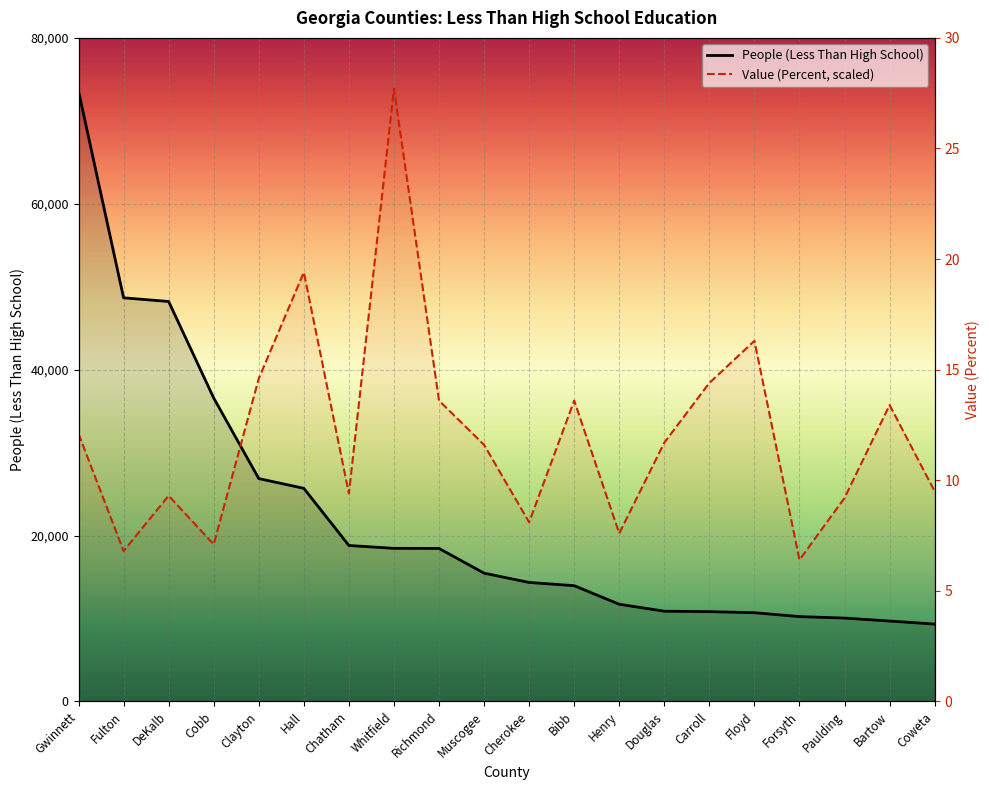

The value of Value (Percent) at Muscogee is 30933.3. True or false?

True